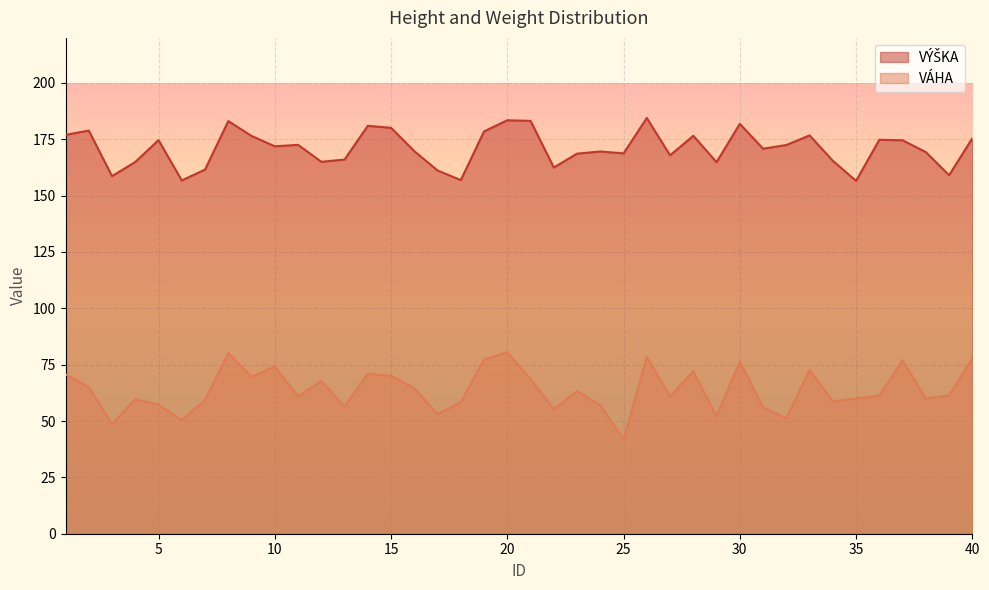

Read the VÁHA value at 2.

65.0